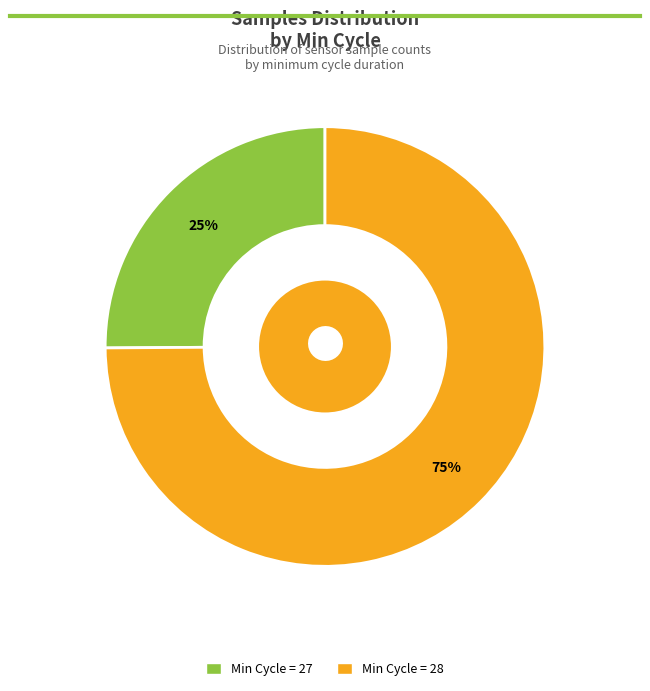

Is there a majority slice in this chart?

Yes